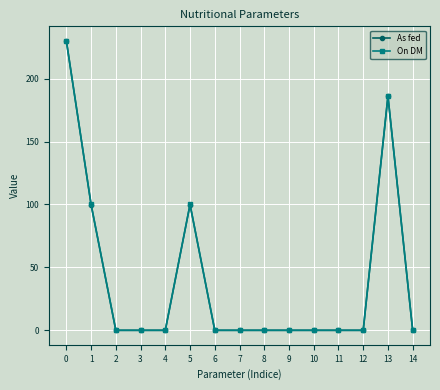

Reading left to right, transcribe all the data shown in this chart.

As fed: 230.0	99.9	0.0	0.0	0.0	99.9	0.0	0.0	0.0	0.0	0.0	0.0	0.0	186.0	0.0
On DM: 230.0	100.0	0.0	0.0	0.0	100.0	0.0	0.0	0.0	0.0	0.0	0.0	0.0	186.0	0.0